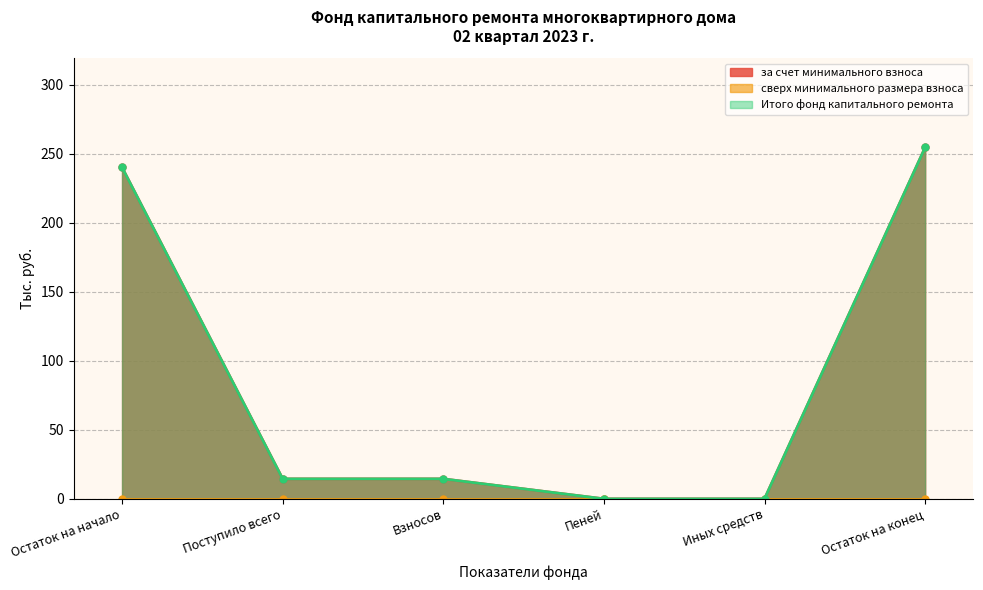

The value of за счет минимального взноса at Остаток на начало is 240.0. True or false?

True